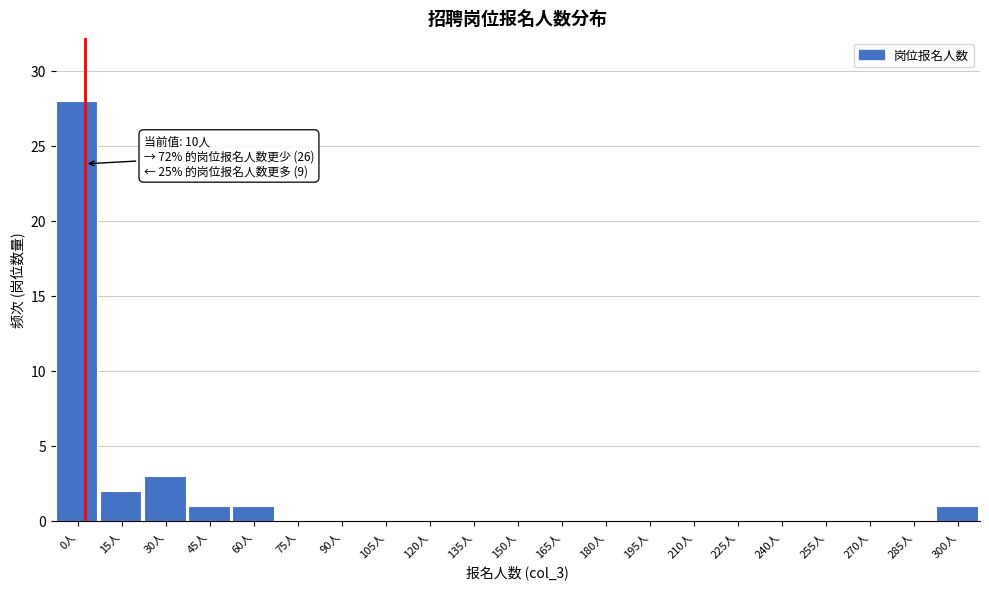

Reading left to right, list all the values displayed in this chart.

0人=28	15人=2	30人=3	45人=1	60人=1	75人=0	90人=0	105人=0	120人=0	135人=0	150人=0	165人=0	180人=0	195人=0	210人=0	225人=0	240人=0	255人=0	270人=0	285人=0	300人=1